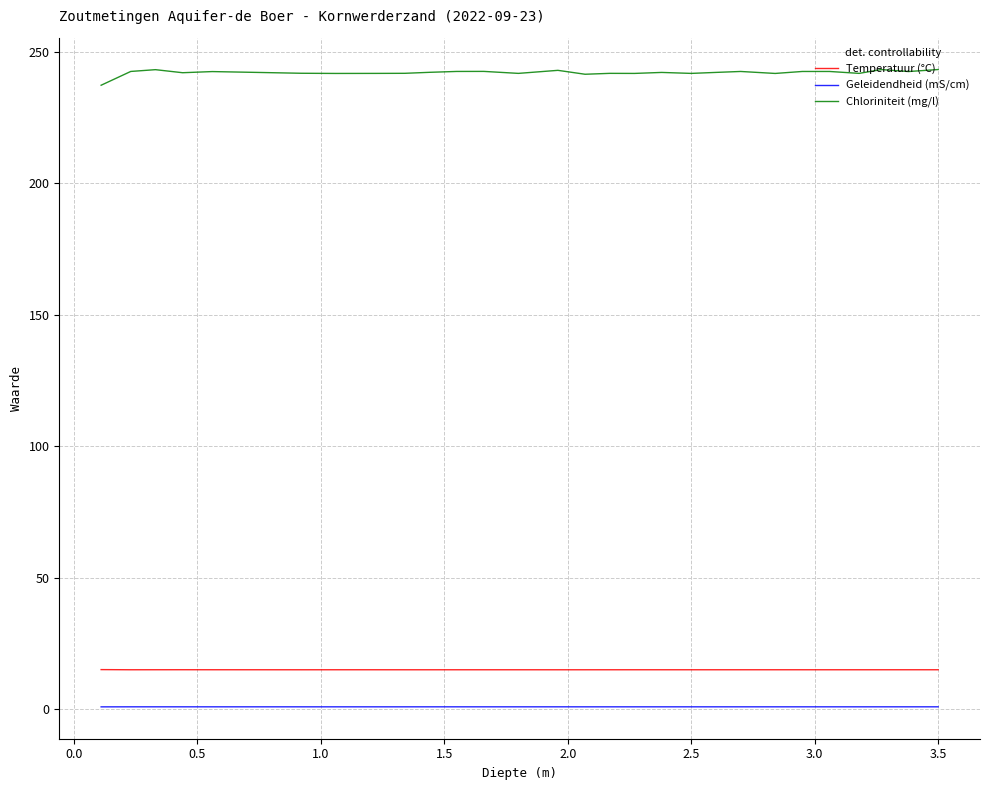

True or false: Geleidendheid (mS/cm) and Chloriniteit (mg/l) intersect in this chart.

False